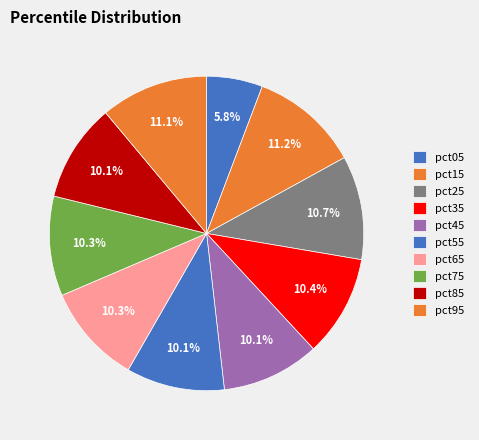

Is it true that pct45 is 23% of the pie?

False